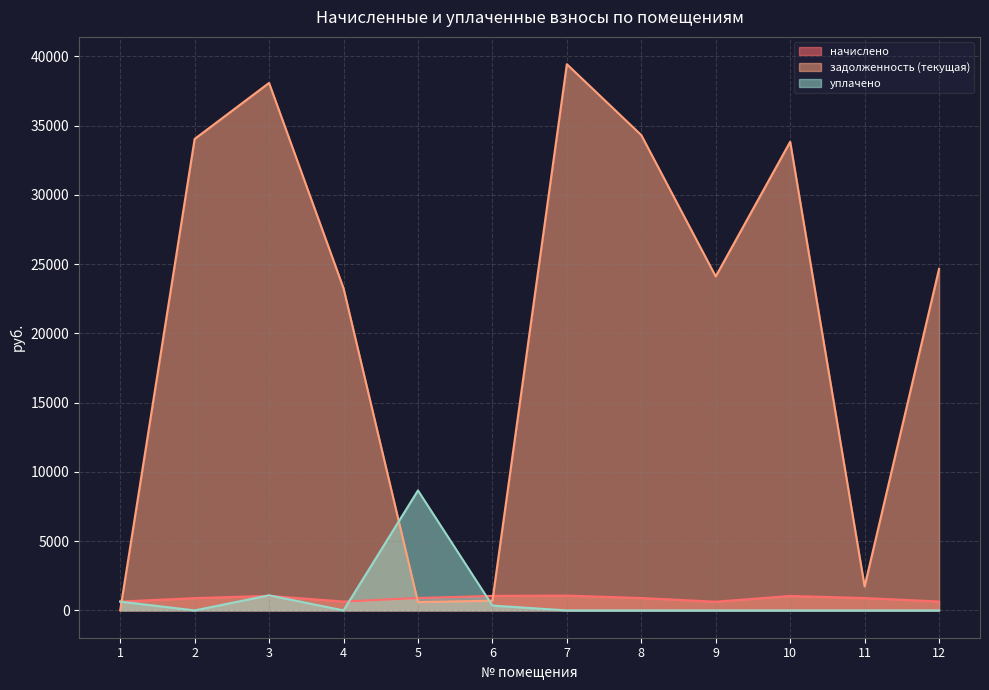

What are all the series names shown in the legend?

начислено, задолженность (текущая), уплачено